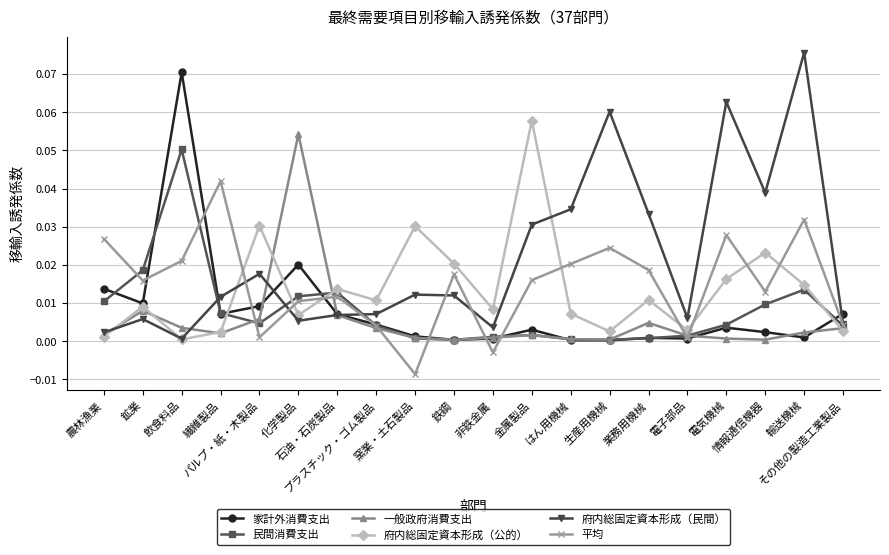

Is it true that 民間消費支出 equals 0.0 at 窯業・土石製品?

True